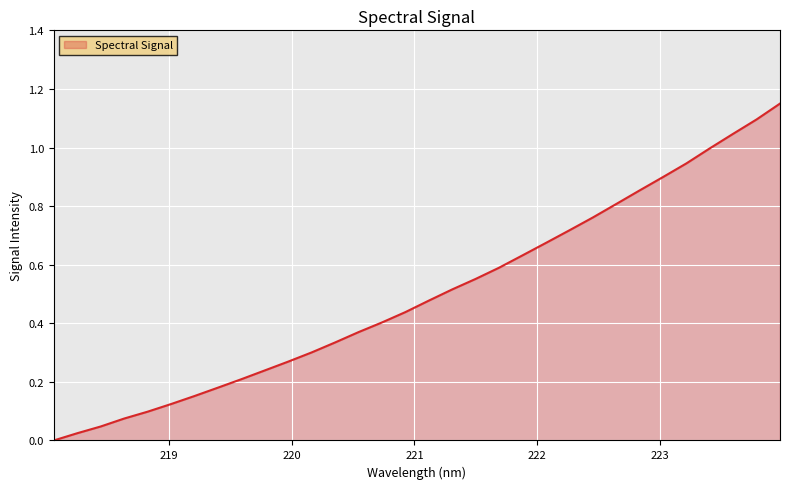

How many values exceed 0?

31